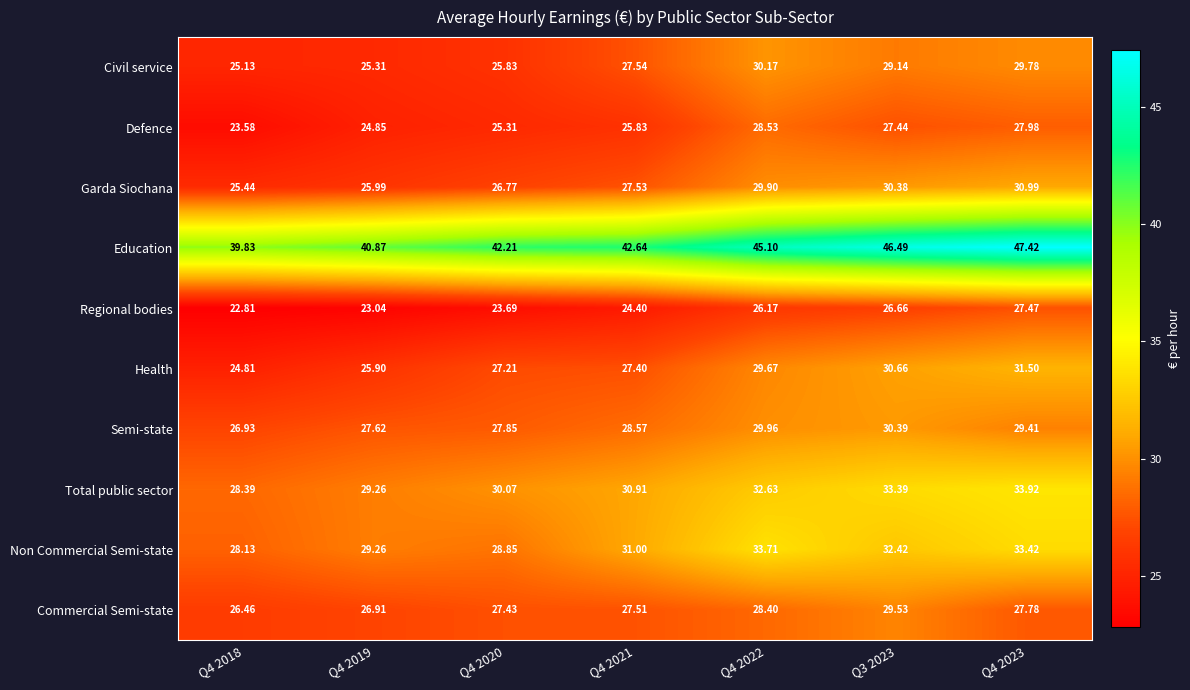

Which series has the largest range (max minus min)?

Education